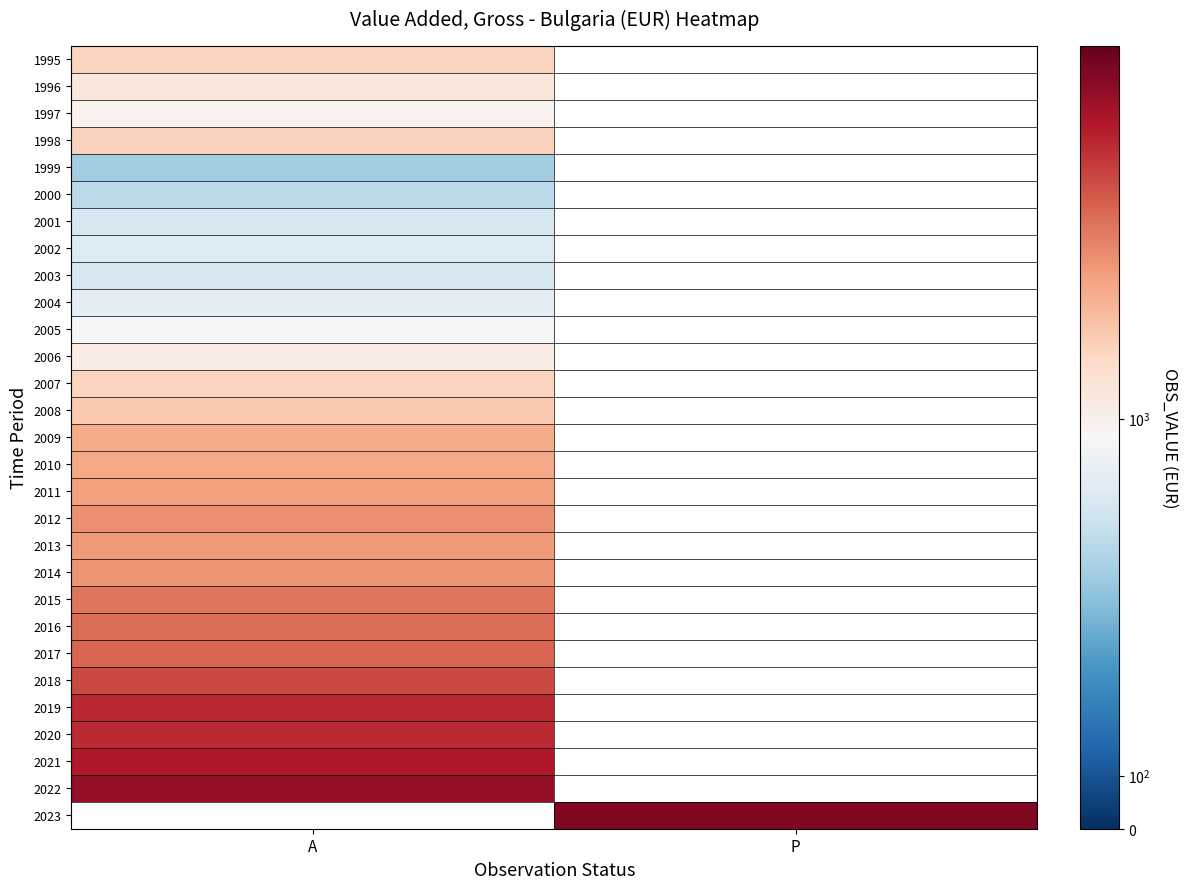

Which has a higher value, A or P?

P